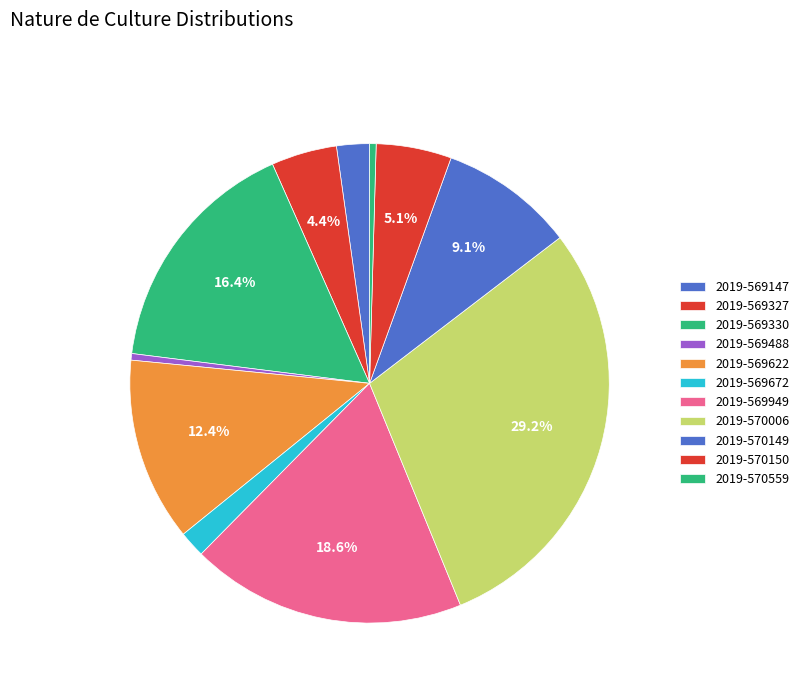

What is the ratio of the value at 2019-569672 to the value at 2019-569330?

0.1